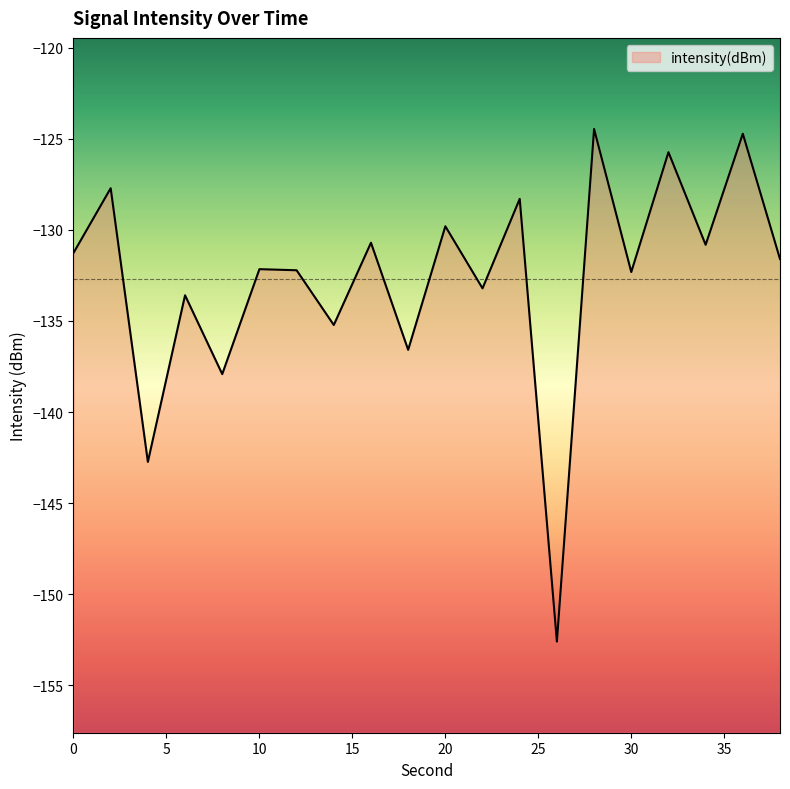

What is the value of the 20th point from the left?

-131.6